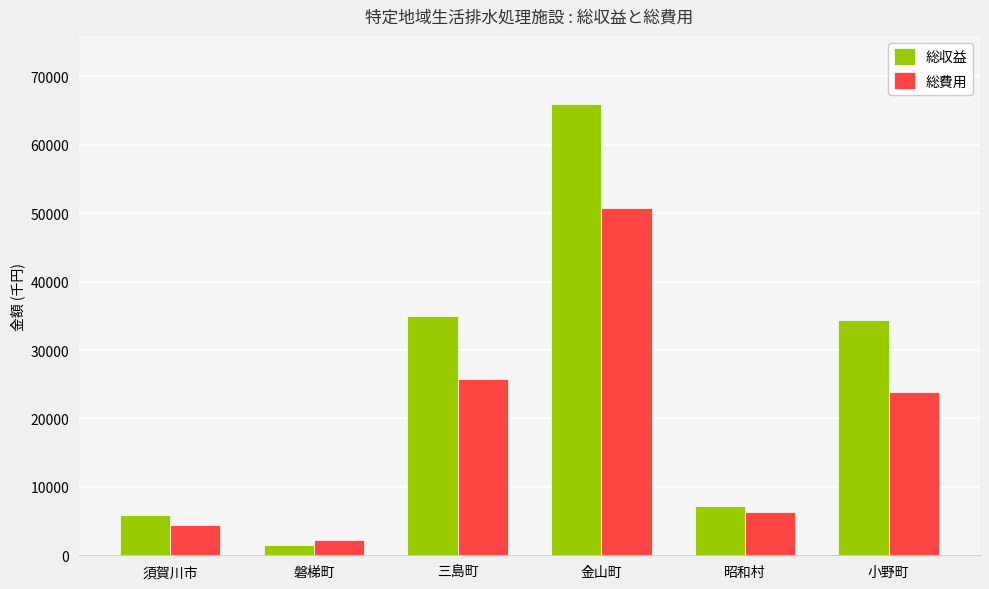

How many data points does each series have?

6